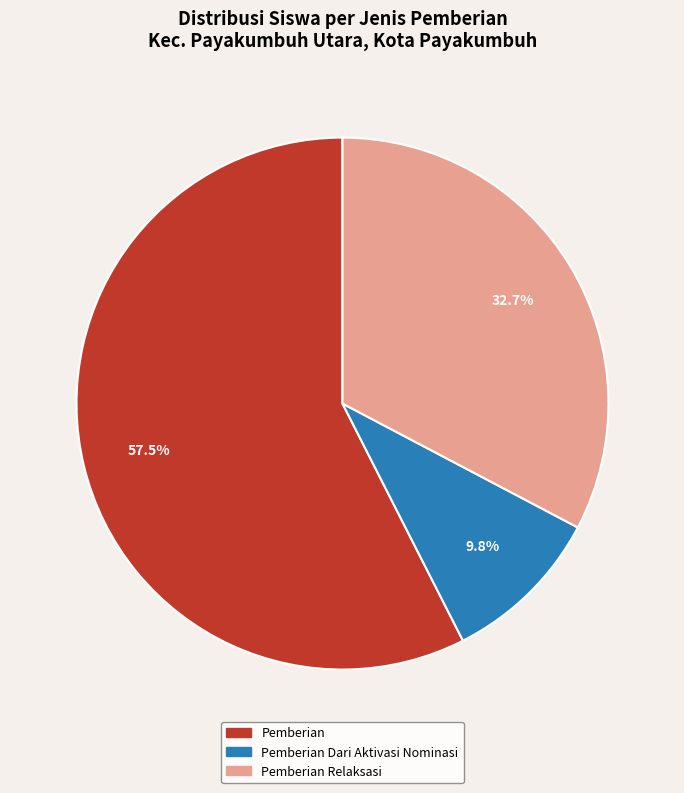

Does any single category account for the majority?

Yes